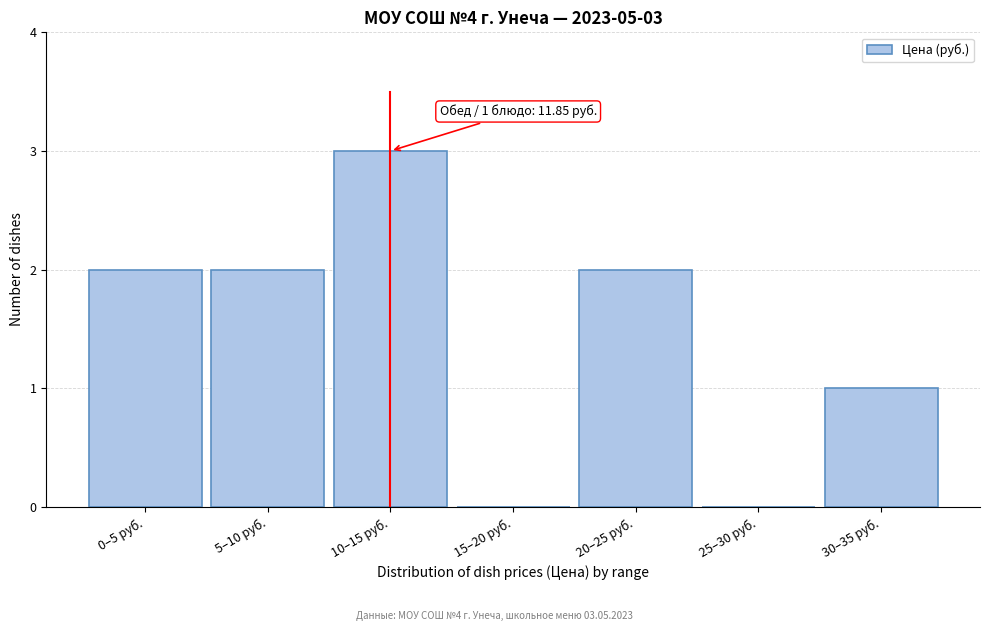

Reading right to left, list all the values displayed in this chart.

30–35 руб.=1	25–30 руб.=0	20–25 руб.=2	15–20 руб.=0	10–15 руб.=3	5–10 руб.=2	0–5 руб.=2